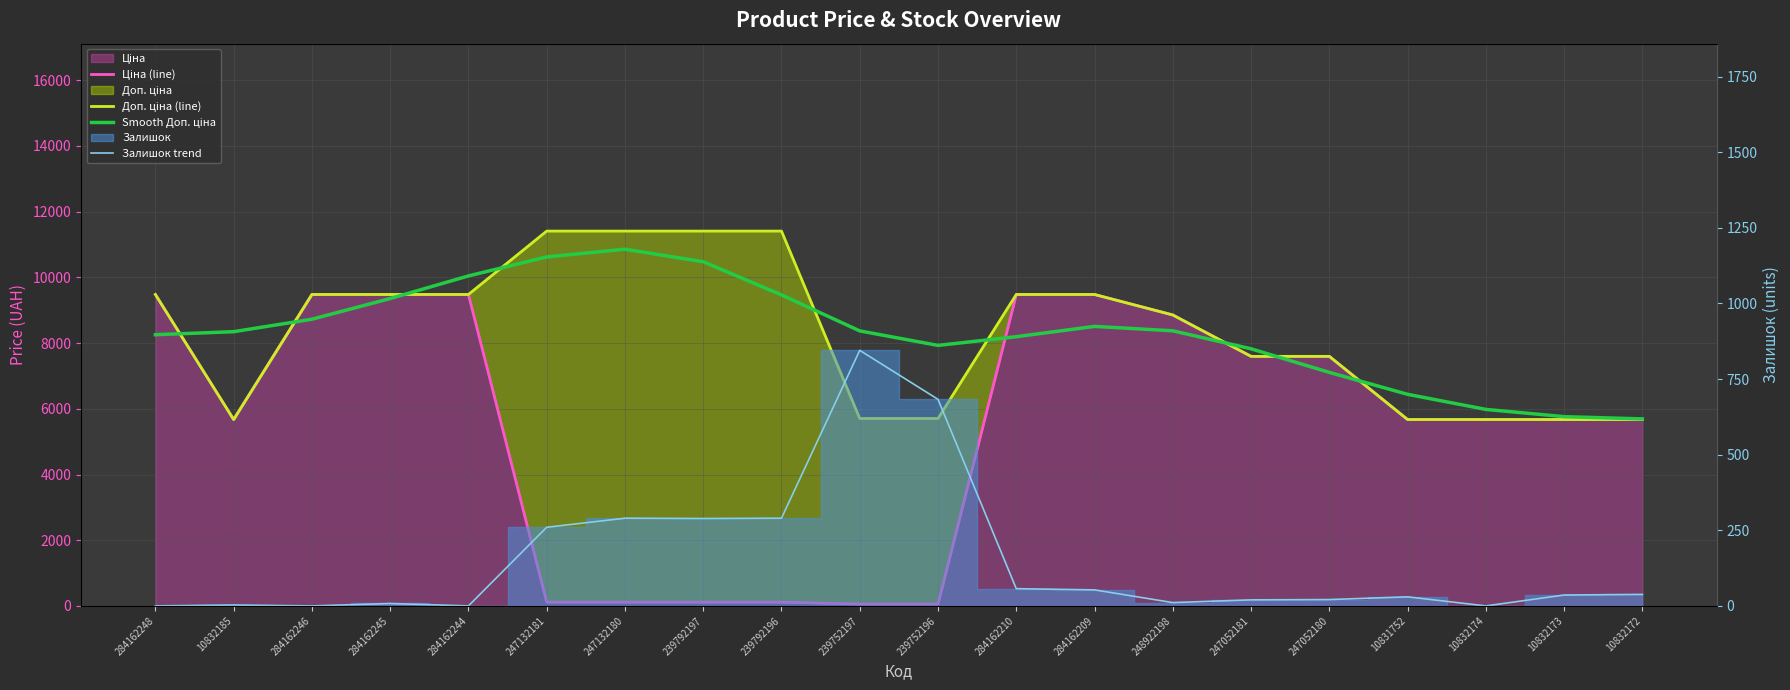

How many lines are shown in the chart?

4